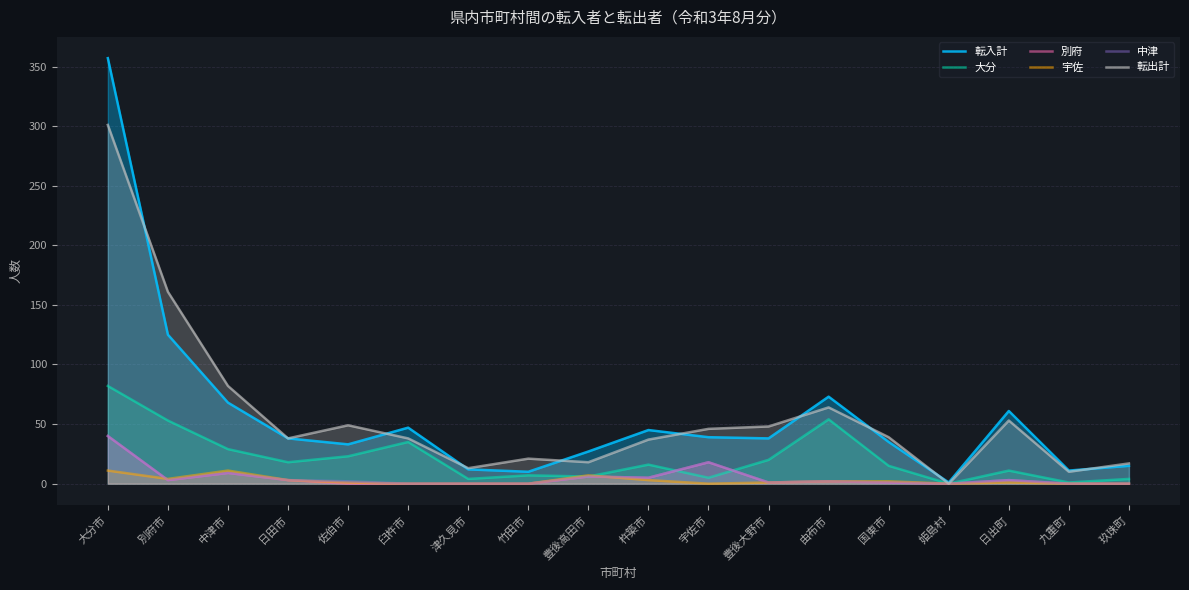

How many data points does each series have?

18